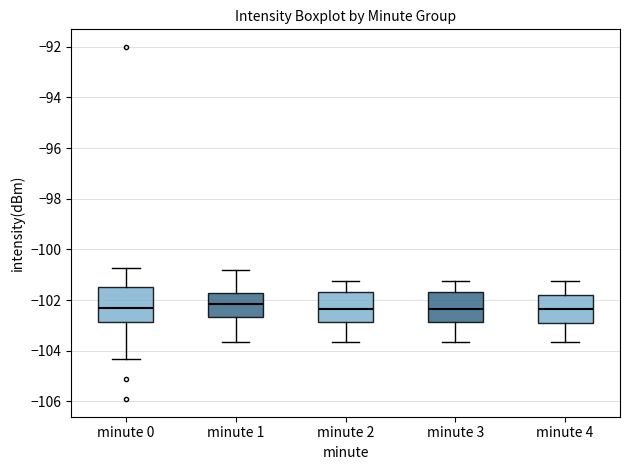

Which box is the tallest, from its lower edge to its upper edge?

minute 0